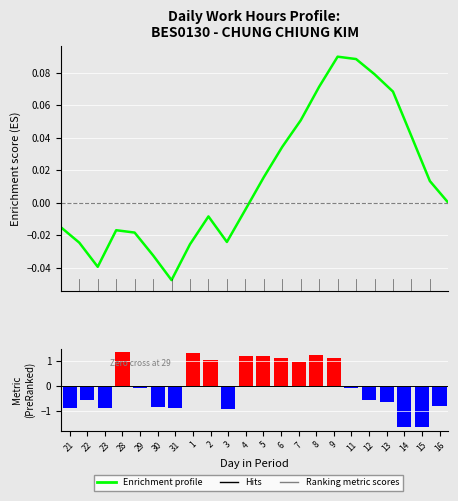

List the labels in order of Enrichment profile value, largest first.

9, 11, 12, 8, 13, 7, 14, 6, 5, 15, 16, 4, 2, 21, 28, 29, 3, 22, 1, 30, 23, 31